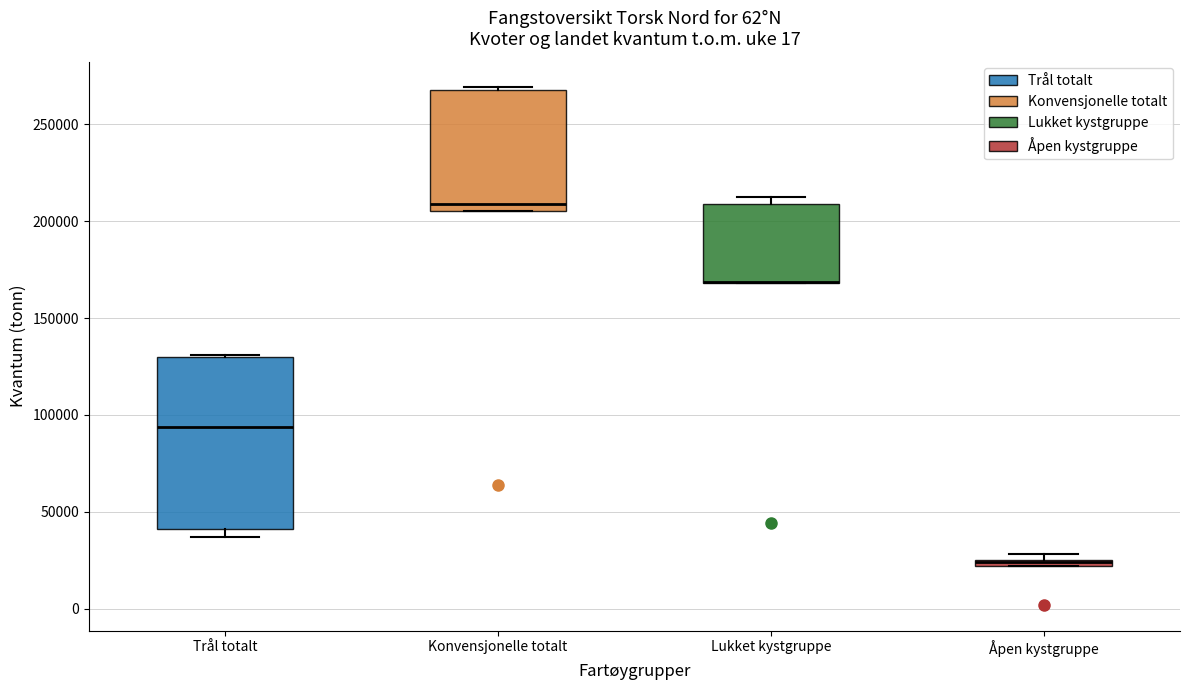

Where is the upper edge of the box for Åpen kystgruppe on the y-axis? The values are not printed on the chart, so give them approximately, as read against the axis.

25000